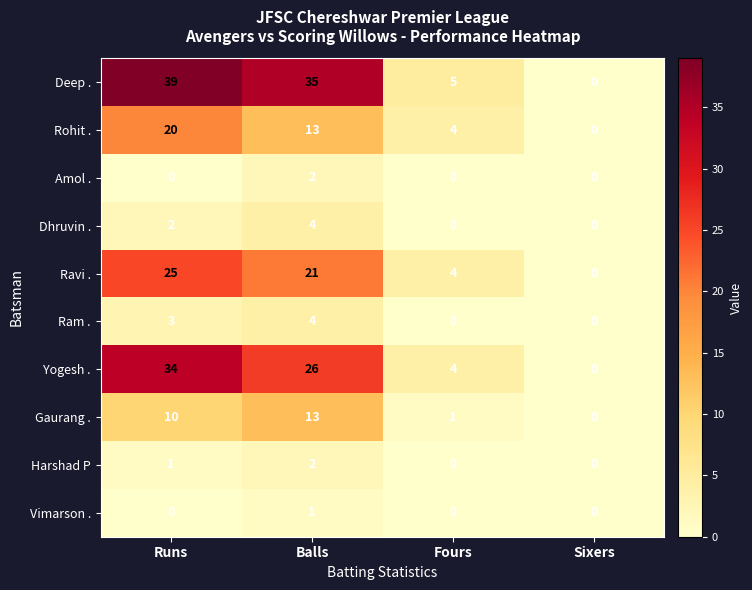

Between Balls and Fours, which series saw the biggest shift?

Deep .